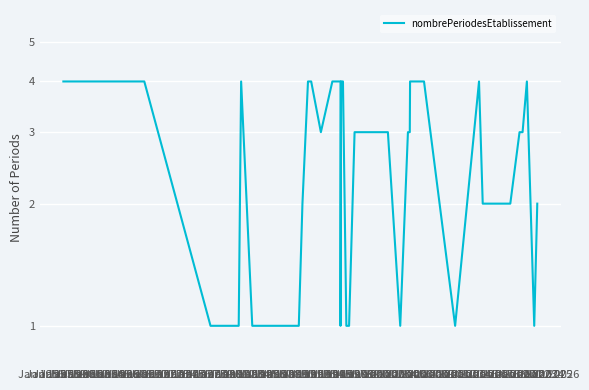

The chart shows a value of 3 at Jan 1983. True or false?

True